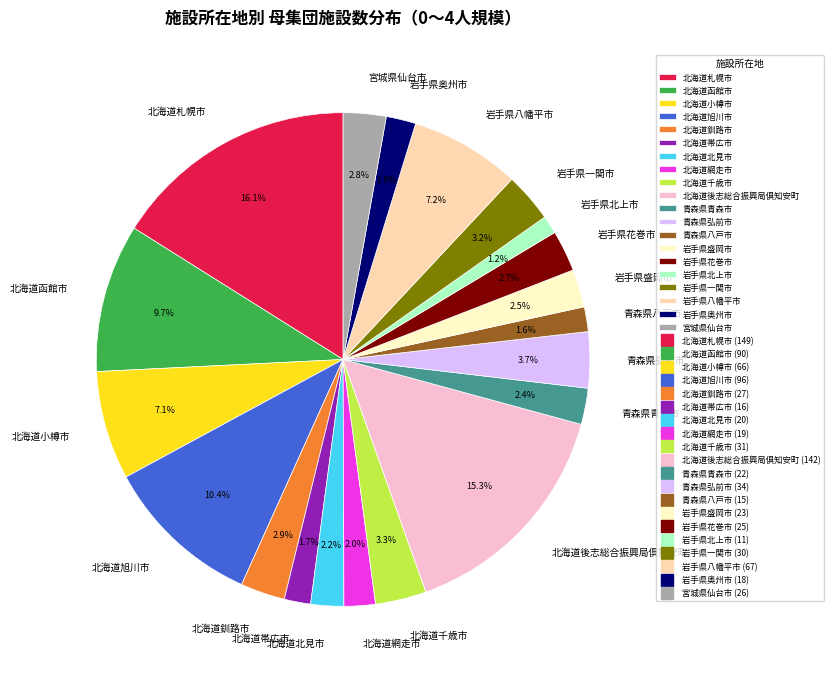

To the nearest percent, what is the difference between the largest and smallest slice percentages?

15%